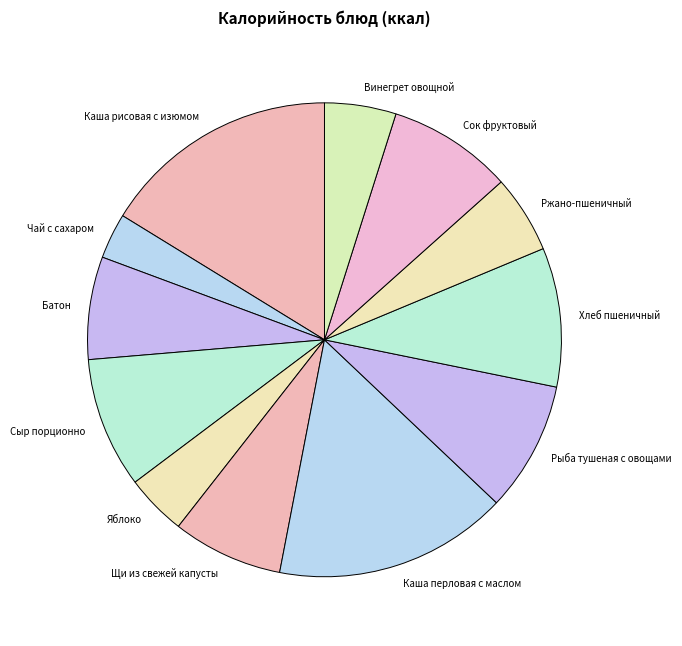

Which category has the smallest portion of the pie?

Чай с сахаром